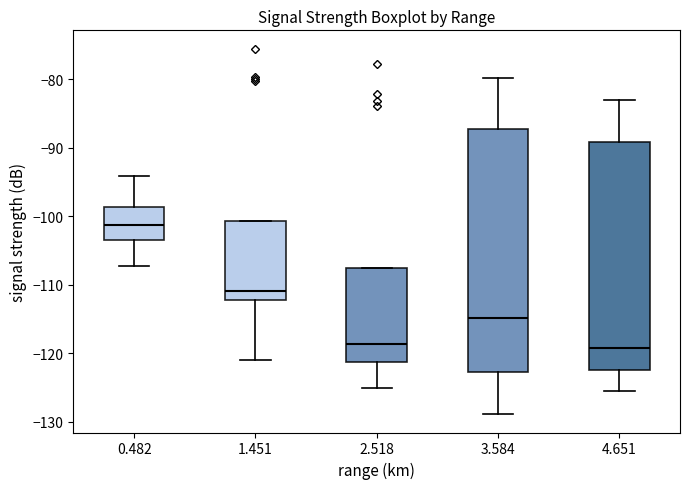

Where is the upper edge of the box at x = 0.482 on the y-axis? The values are not printed on the chart, so give them approximately, as read against the axis.

-99